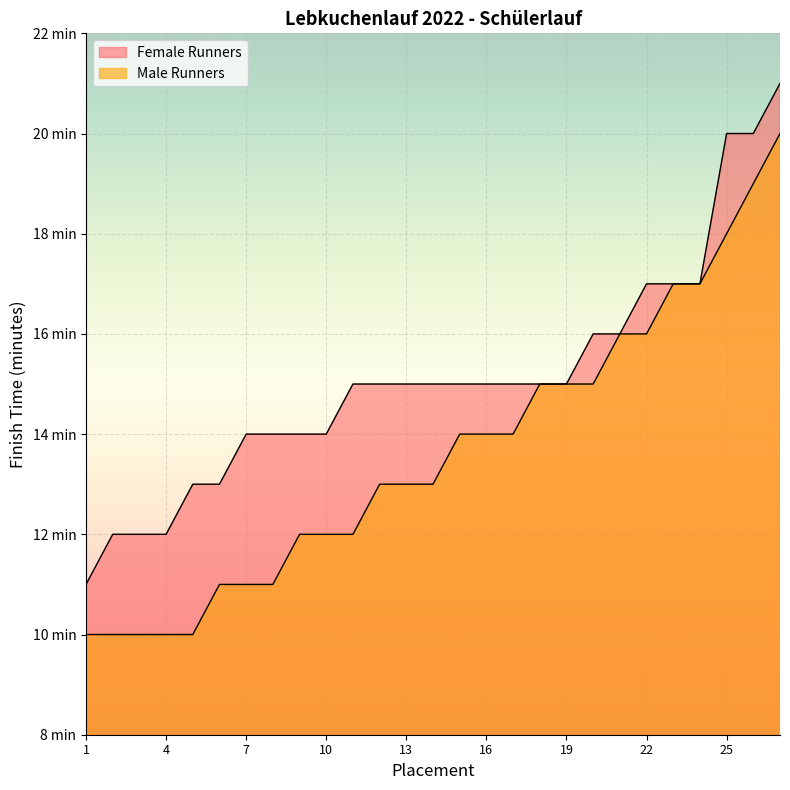

True or false: Male Runners and Female Runners intersect in this chart.

False